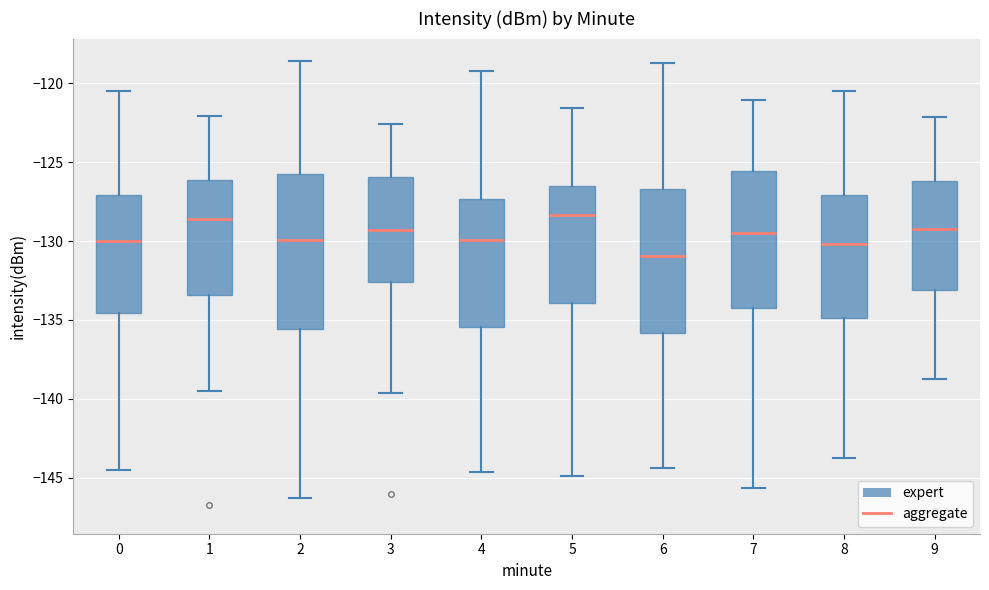

Reading left to right, transcribe this box plot: for each box, give where its median line is, the range the box spans, and where its two whiskers end, as read against the y-axis. The values are not printed on the chart, so give them approximately, as read against the axis.

0: median -130.0, box -134.5 to -127.0, whiskers -144.5 to -120.5
1: median -128.5, box -133.5 to -126.0, whiskers -139.5 to -122.0
2: median -130.0, box -135.5 to -125.5, whiskers -146.5 to -118.5
3: median -129.5, box -132.5 to -126.0, whiskers -139.5 to -122.5
4: median -130.0, box -135.5 to -127.5, whiskers -144.5 to -119.0
5: median -128.5, box -134.0 to -126.5, whiskers -145.0 to -121.5
6: median -131.0, box -136.0 to -126.5, whiskers -144.5 to -118.5
7: median -129.5, box -134.5 to -125.5, whiskers -145.5 to -121.0
8: median -130.0, box -135.0 to -127.0, whiskers -144.0 to -120.5
9: median -129.0, box -133.0 to -126.0, whiskers -138.5 to -122.0